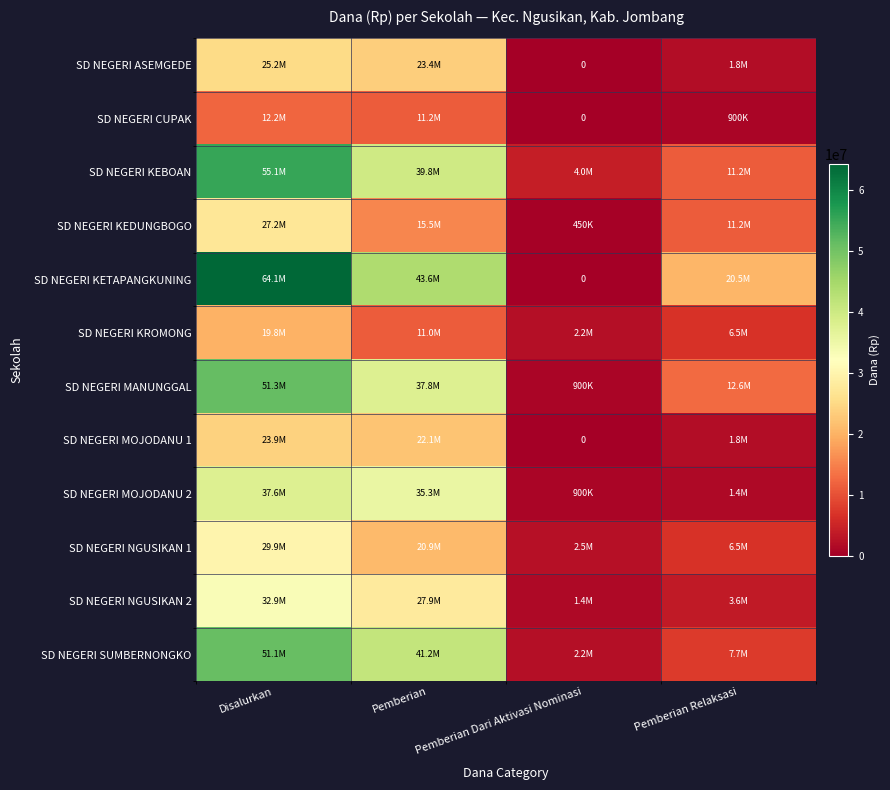

What is the difference between the maximum and minimum values in the SD NEGERI KEDUNGBOGO series?

26775000